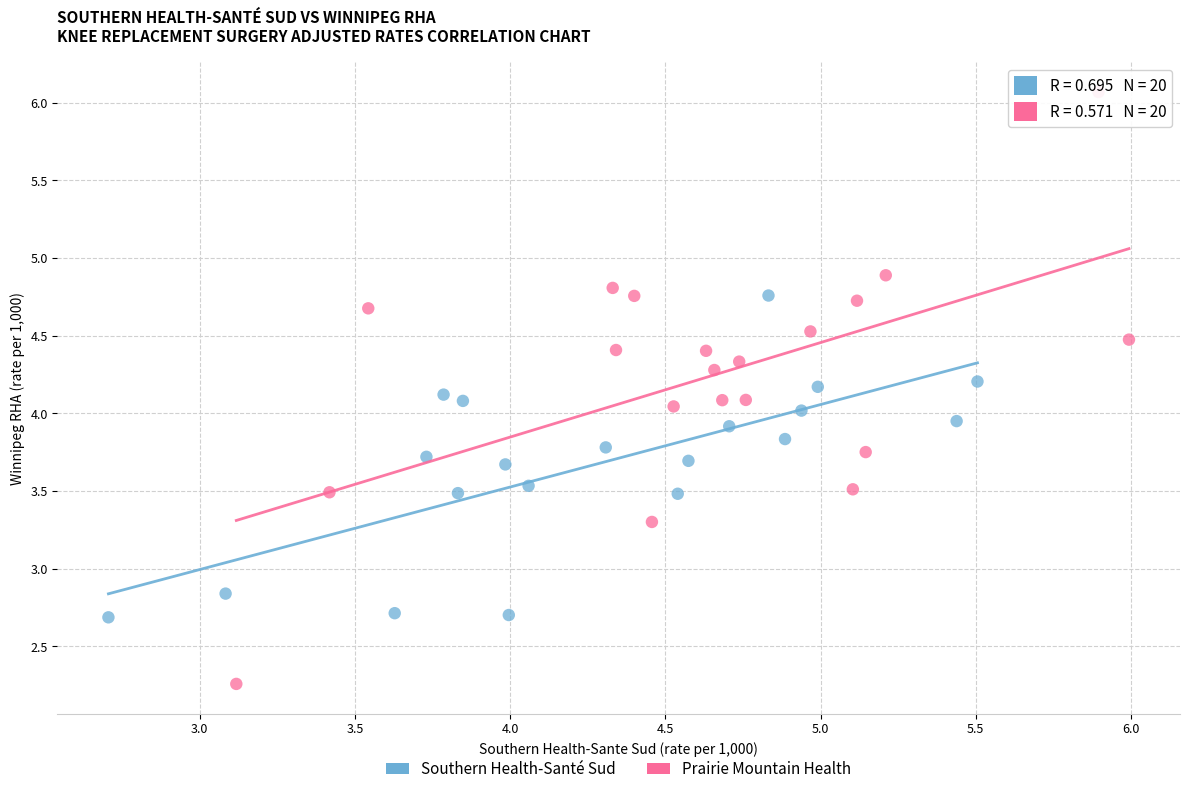

Which series reaches the minimum Y coordinate?

Prairie Mountain Health